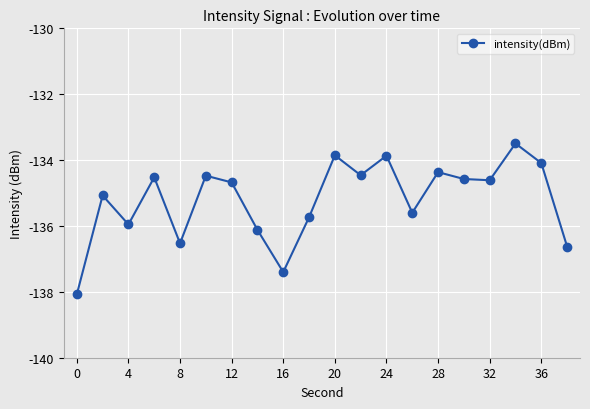

What is the sum of all values?

-2704.1